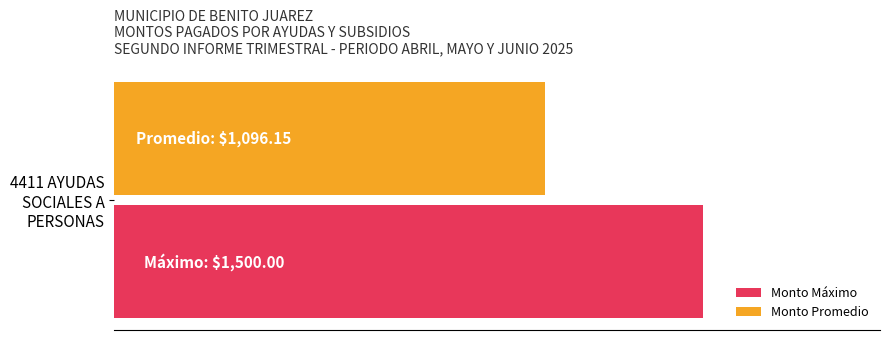

What are all the series names shown in the legend?

Monto Máximo, Monto Promedio